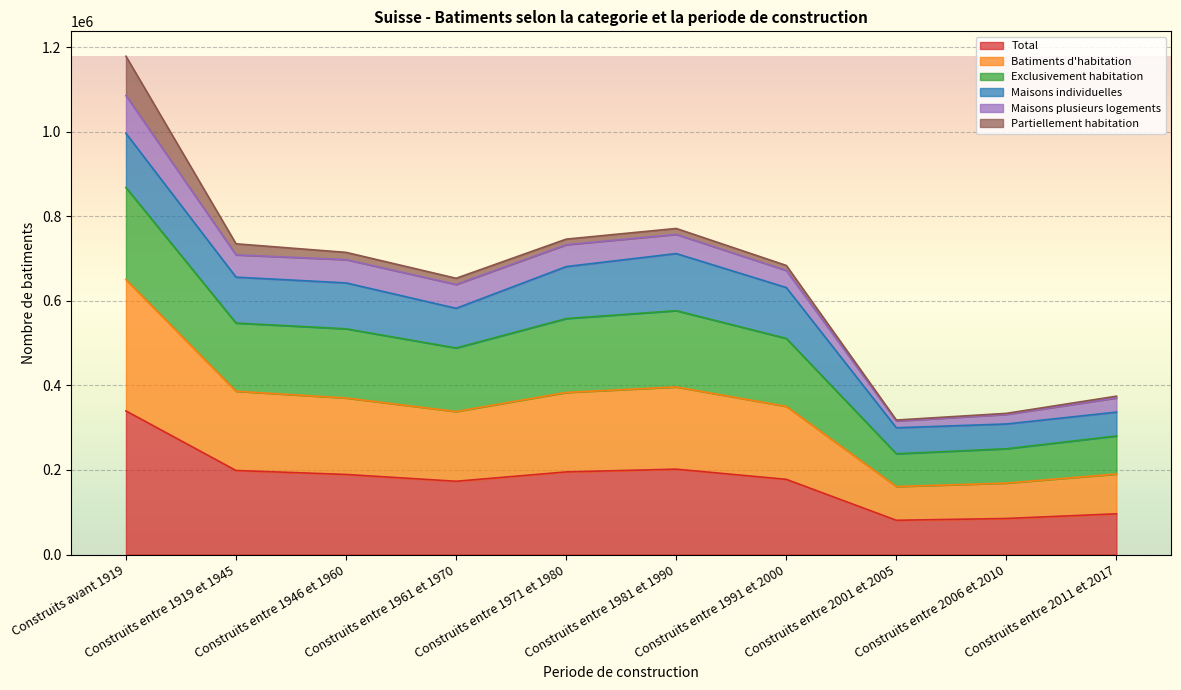

At which label does Total reach its peak?

Construits avant 1919